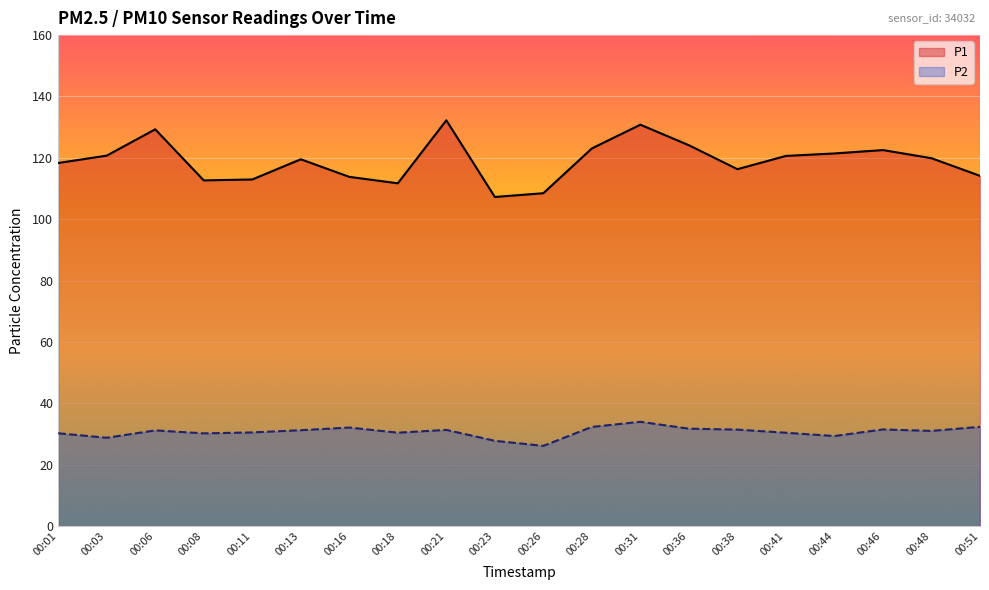

What is the maximum value shown in the chart?

132.2